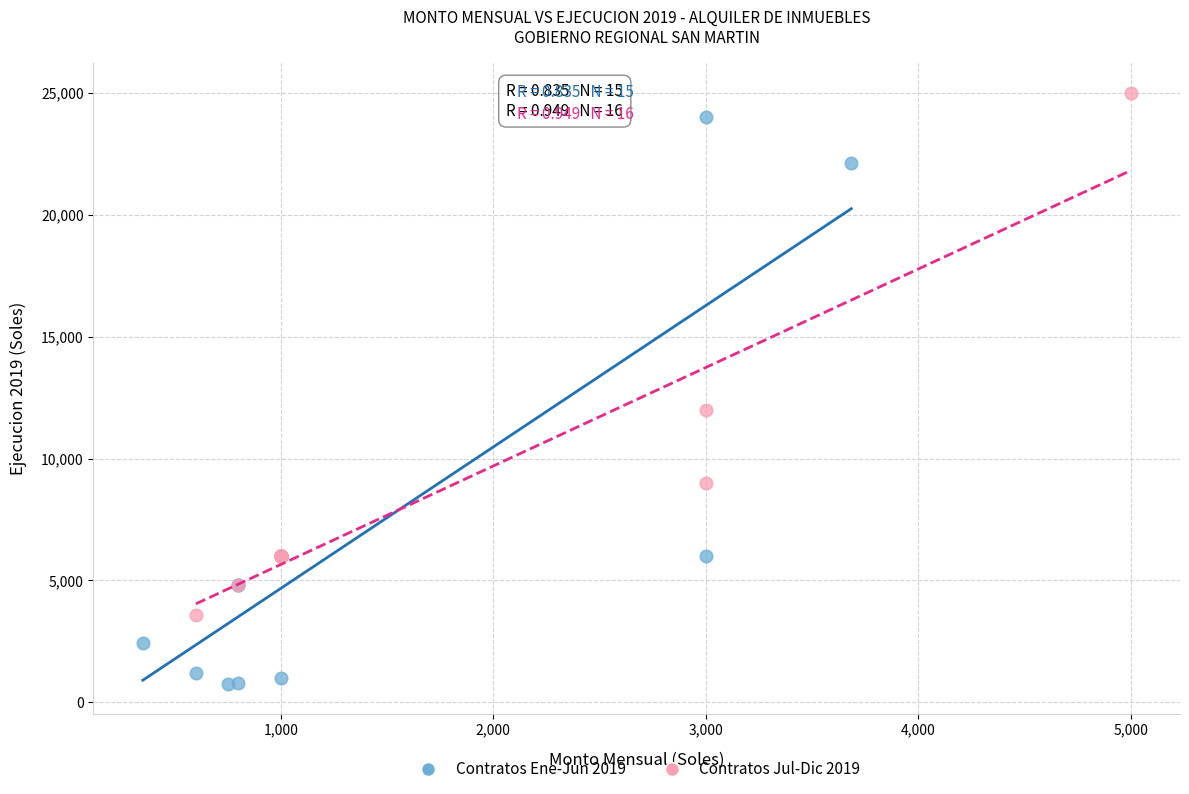

Which series has the largest Y range (max minus min)?

Contratos Ene-Jun 2019